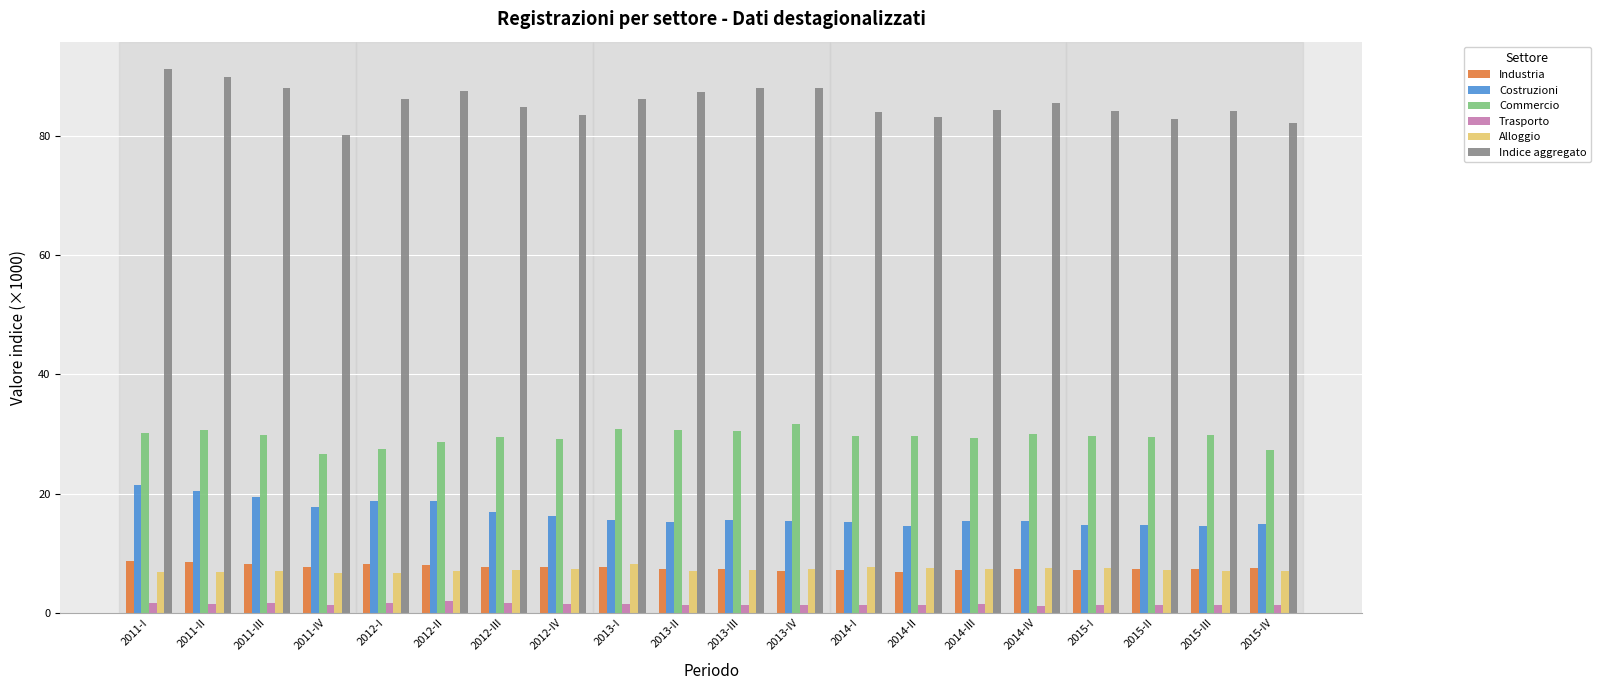

How many data points does each series have?

20